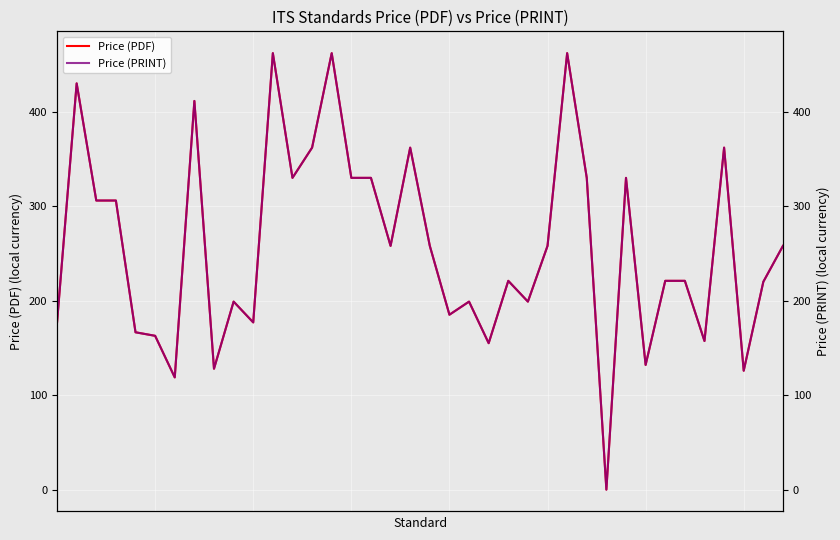

Between 16 and 25, which is larger?

16